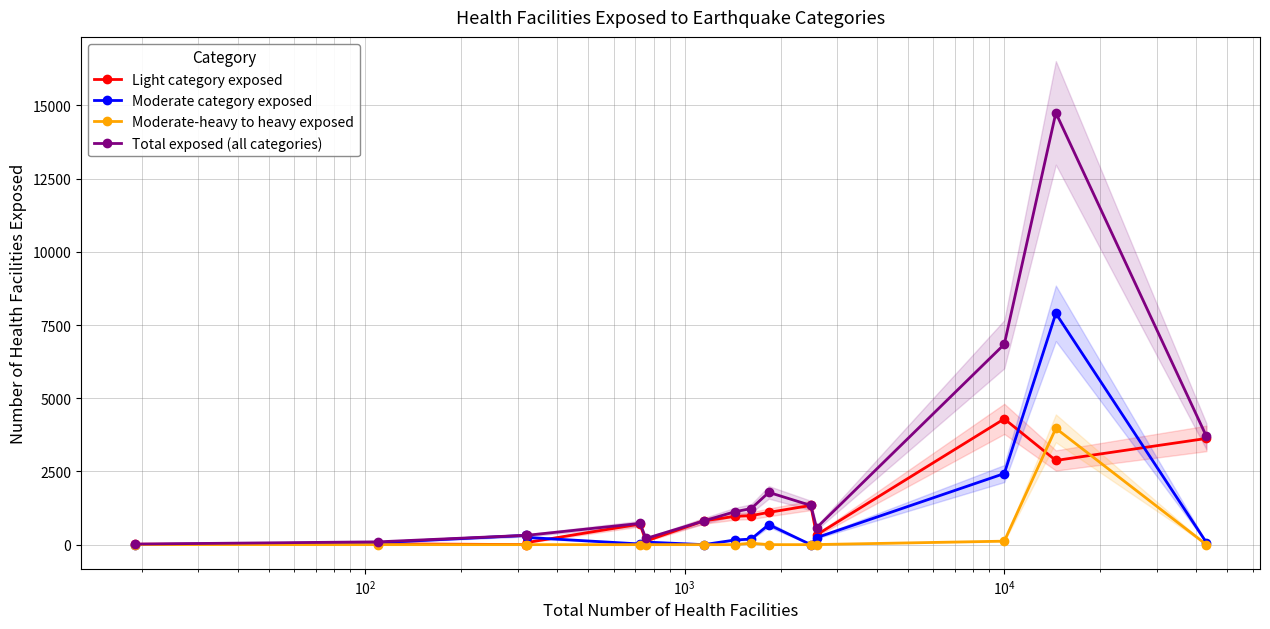

What is the maximum value for Light category exposed?

4296